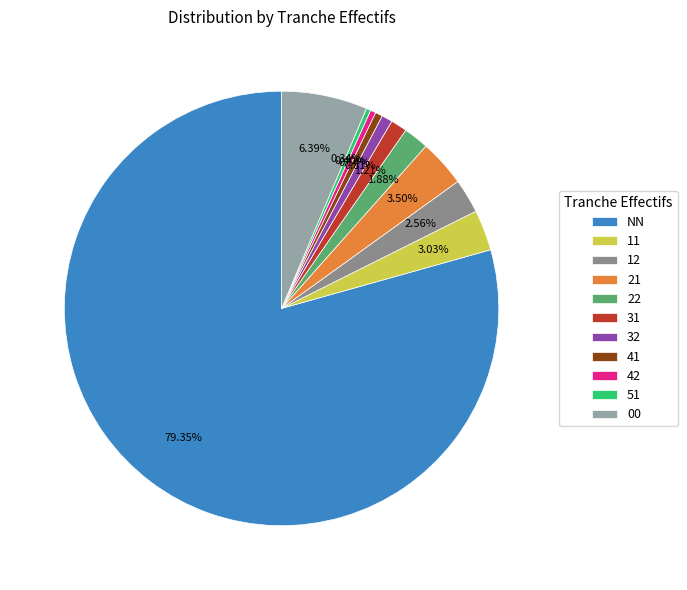

To the nearest percent, what portion does 22 represent?

2%